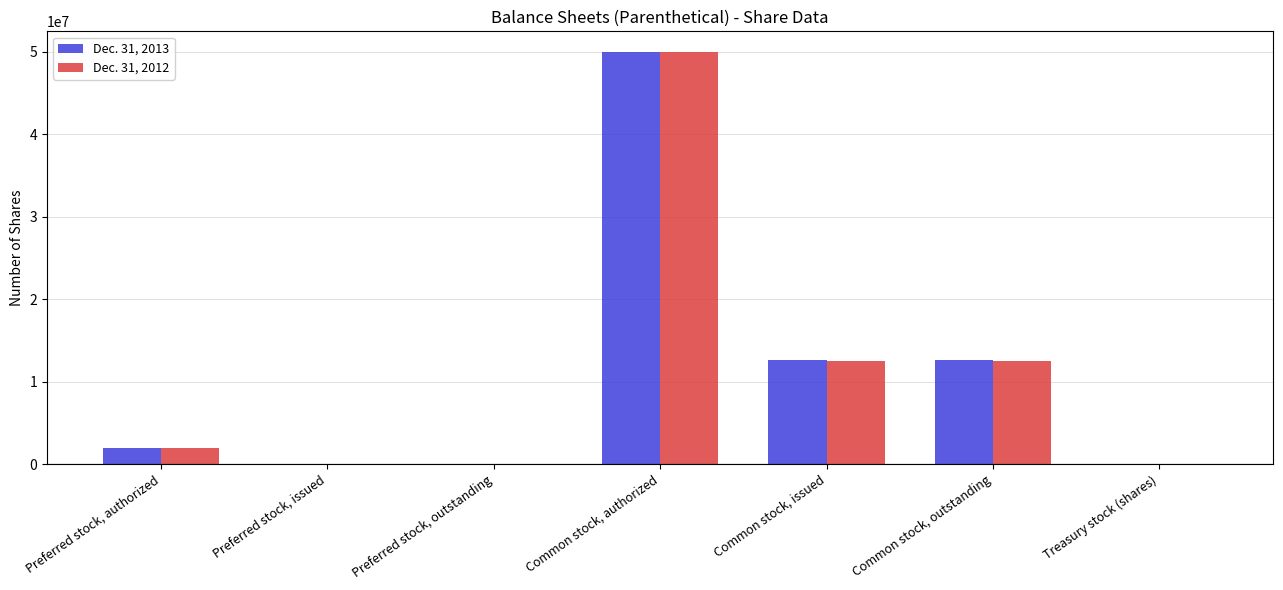

How many distinct data groups are displayed?

2